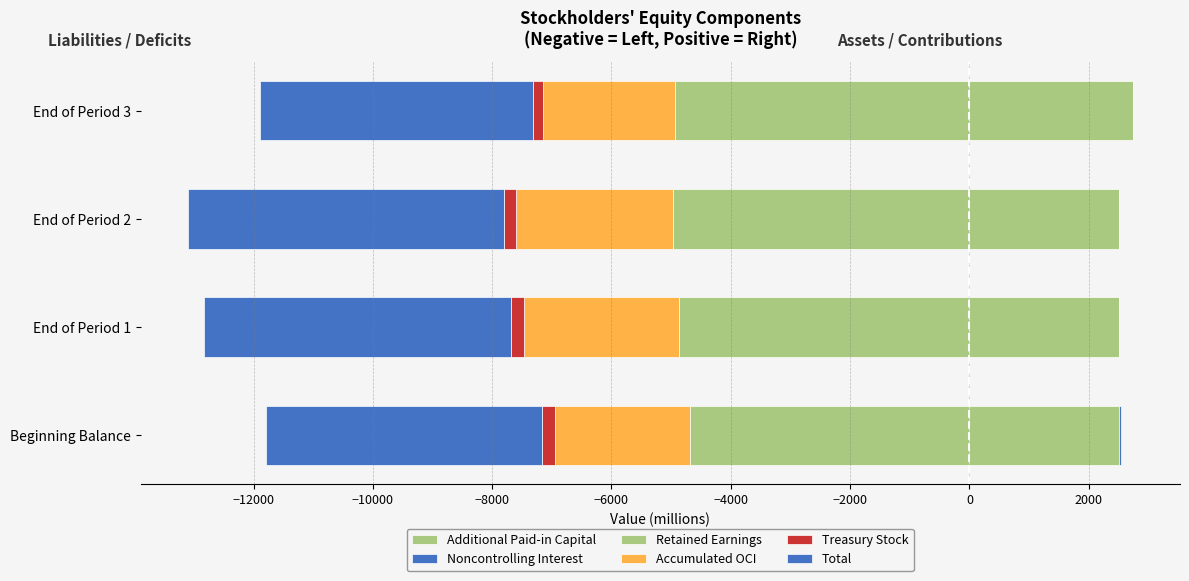

Reading left to right, list all the values displayed in this chart.

Additional Paid-in Capital: 2500	2499	2499	2733
Noncontrolling Interest: 34	7	5	4
Retained Earnings: -4682	-4866	-4963	-4933
Accumulated OCI: -2263	-2601	-2640	-2211
Treasury Stock: -221	-210	-205	-179
Total: -4620	-5160	-5293	-4574